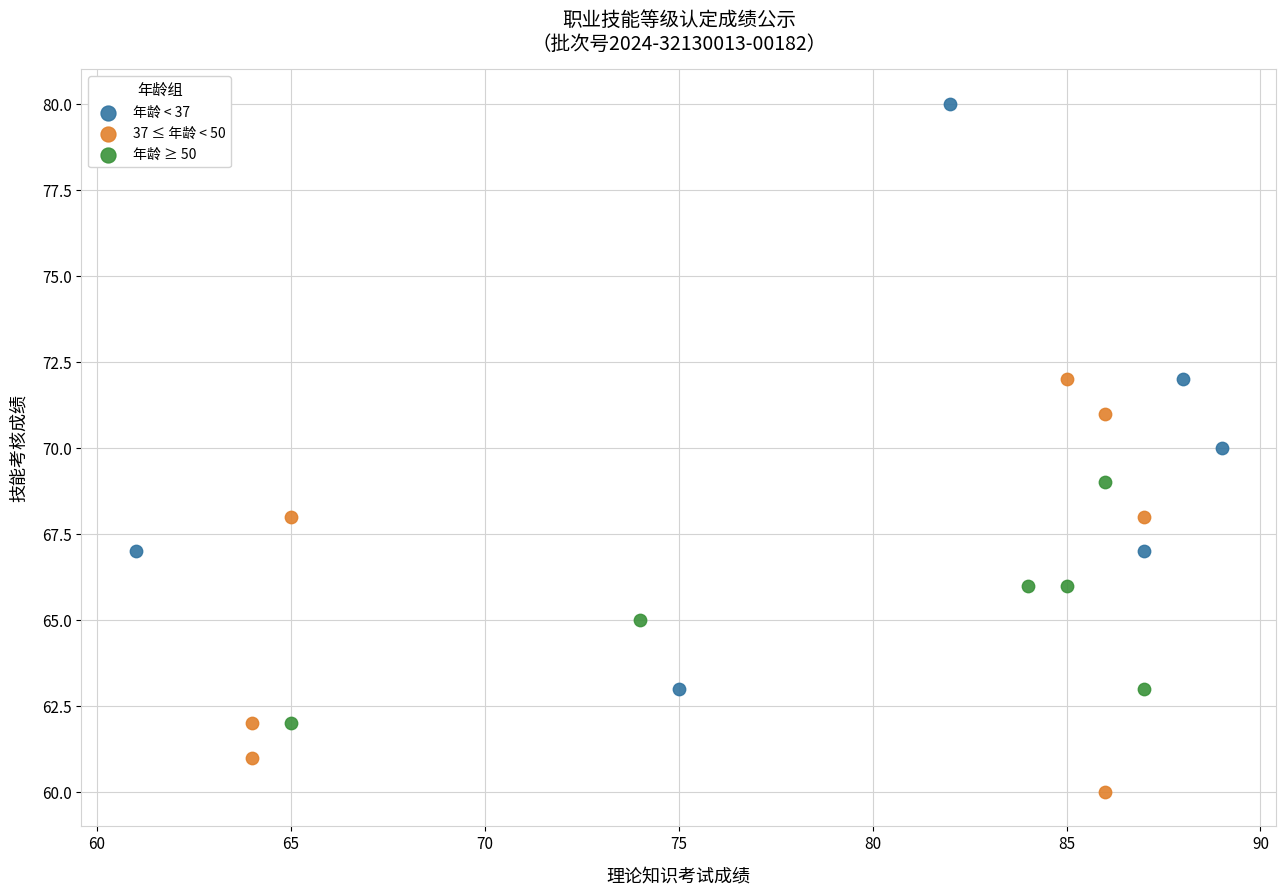

Which series reaches the minimum Y coordinate?

37 ≤ 年龄 < 50